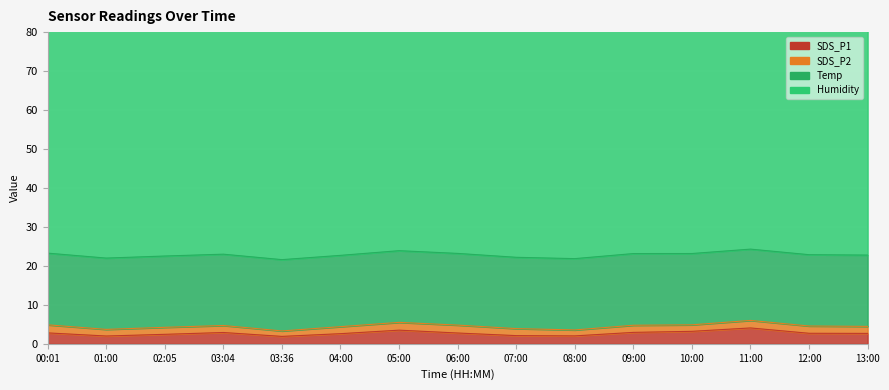

Where is the first local maximum for Humidity?

02:05